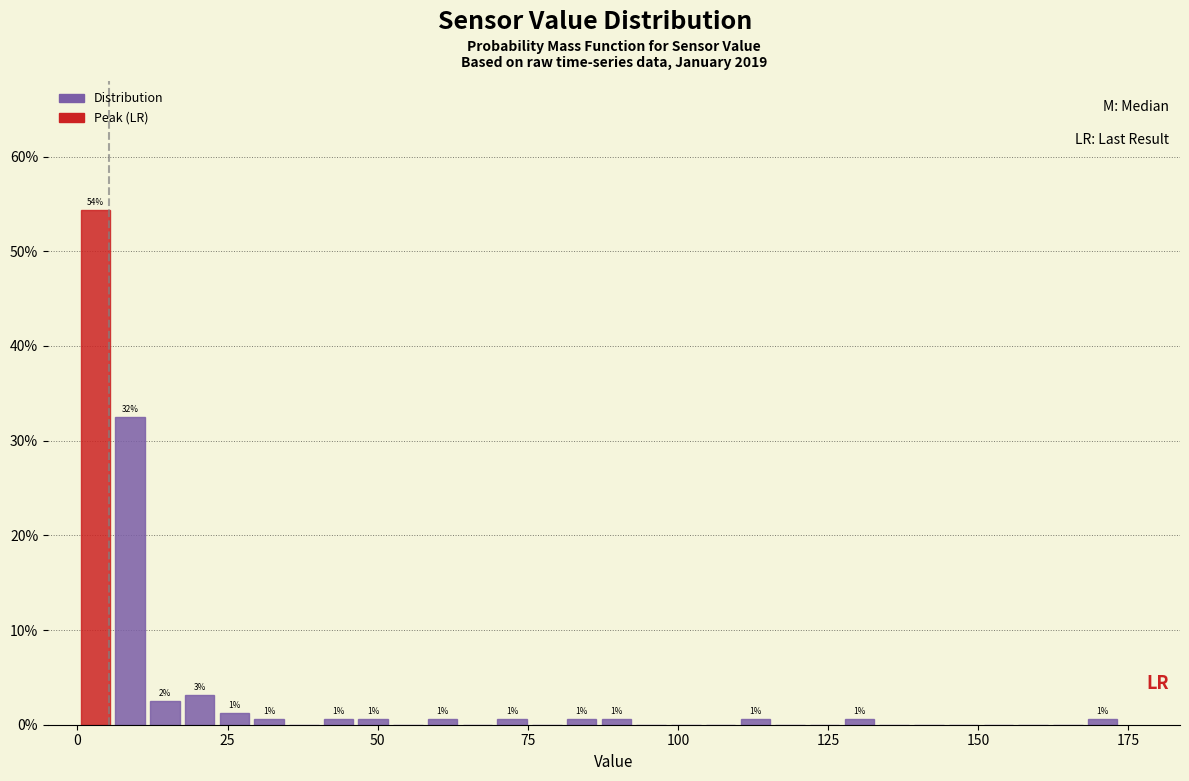

Read against the x-axis, roughly where is the centre of the tallest bar?

5